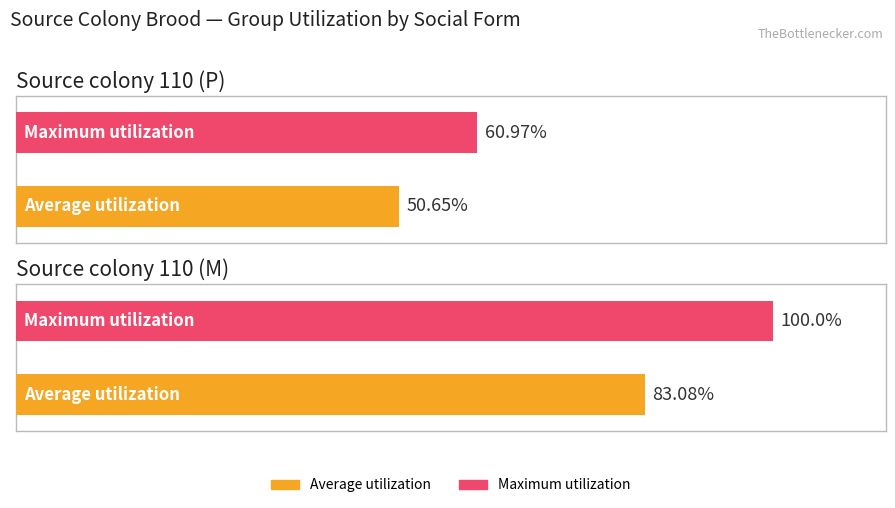

What is the lowest value of the Maximum utilization series?

61.0